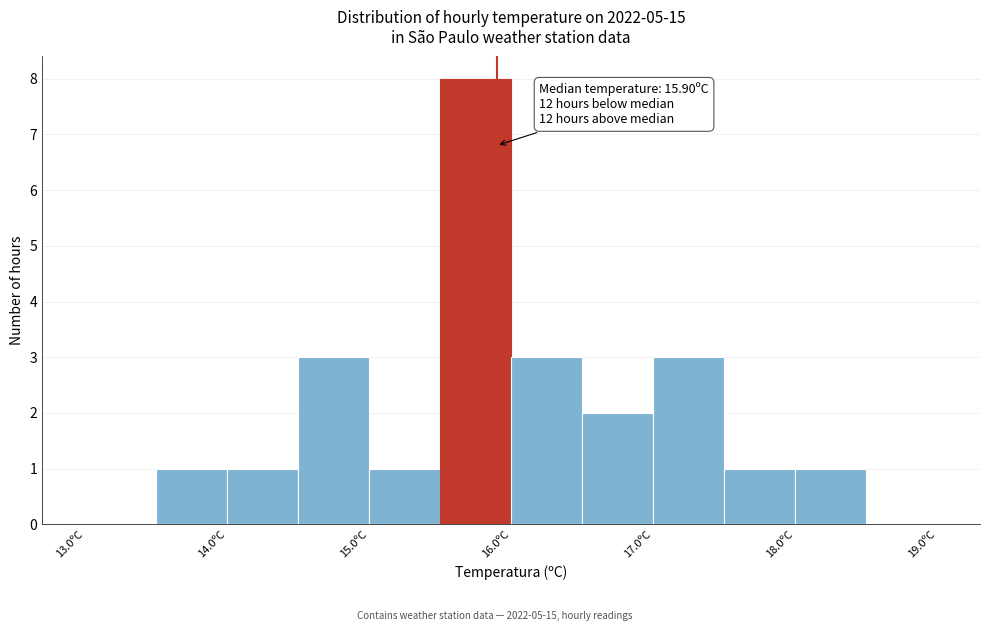

Over which range of the x-axis is the bar tallest?

15.5 to 16.0